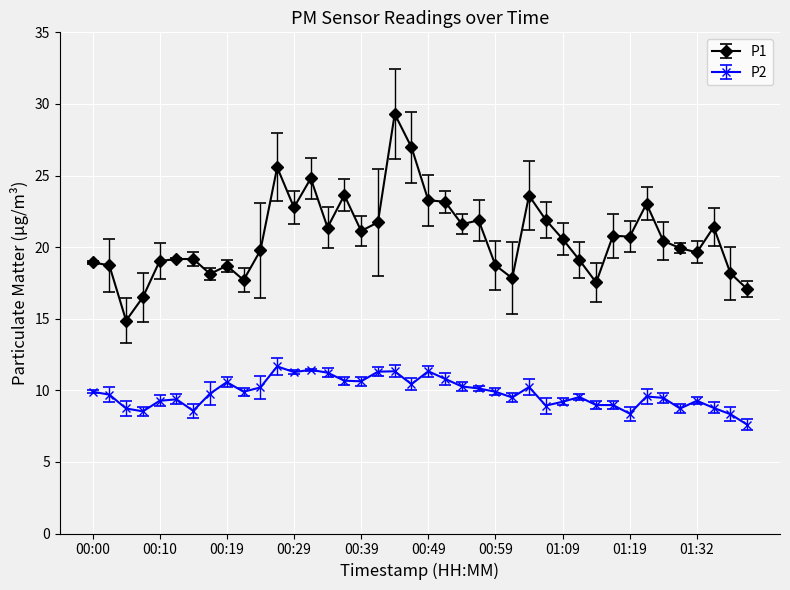

Which series has the largest total across all categories?

P1